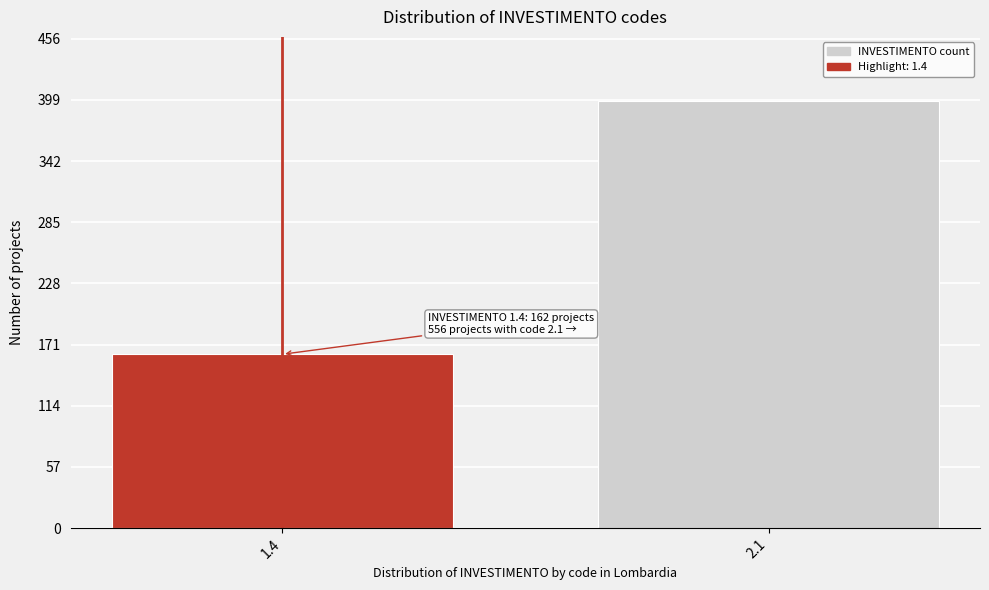

Reading left to right, what are all the values shown in this chart?

162	398